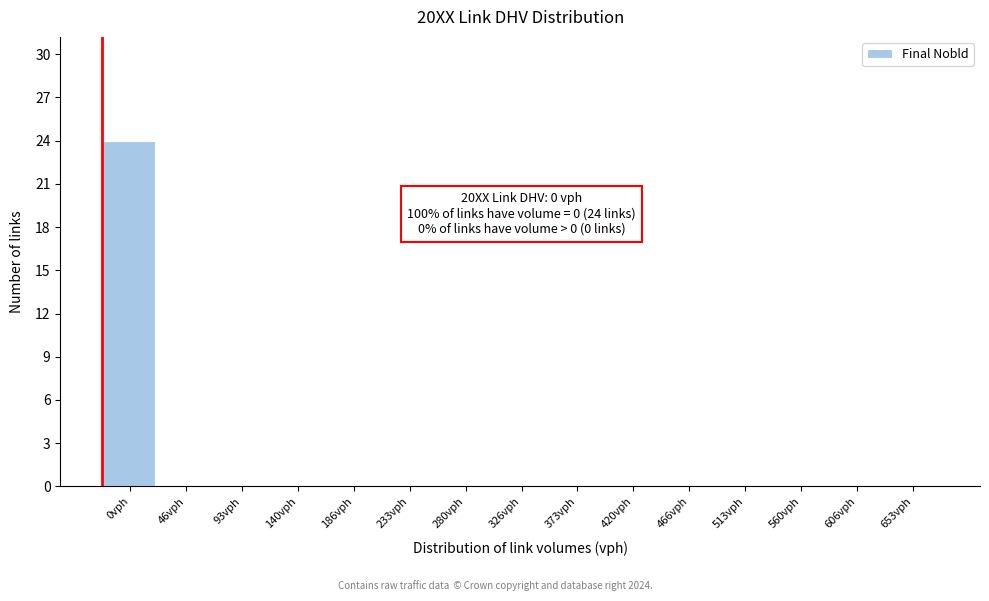

Reading left to right, transcribe all the data shown in this chart.

0vph=24	46vph=0	93vph=0	140vph=0	186vph=0	233vph=0	280vph=0	326vph=0	373vph=0	420vph=0	466vph=0	513vph=0	560vph=0	606vph=0	653vph=0